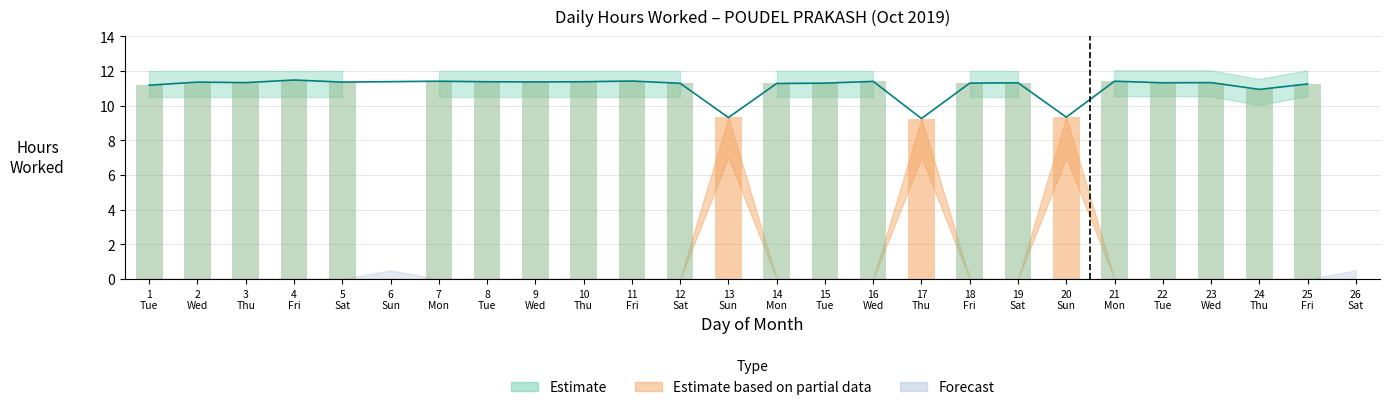

How many data points in Low (Hours Worked) are above 11?

20